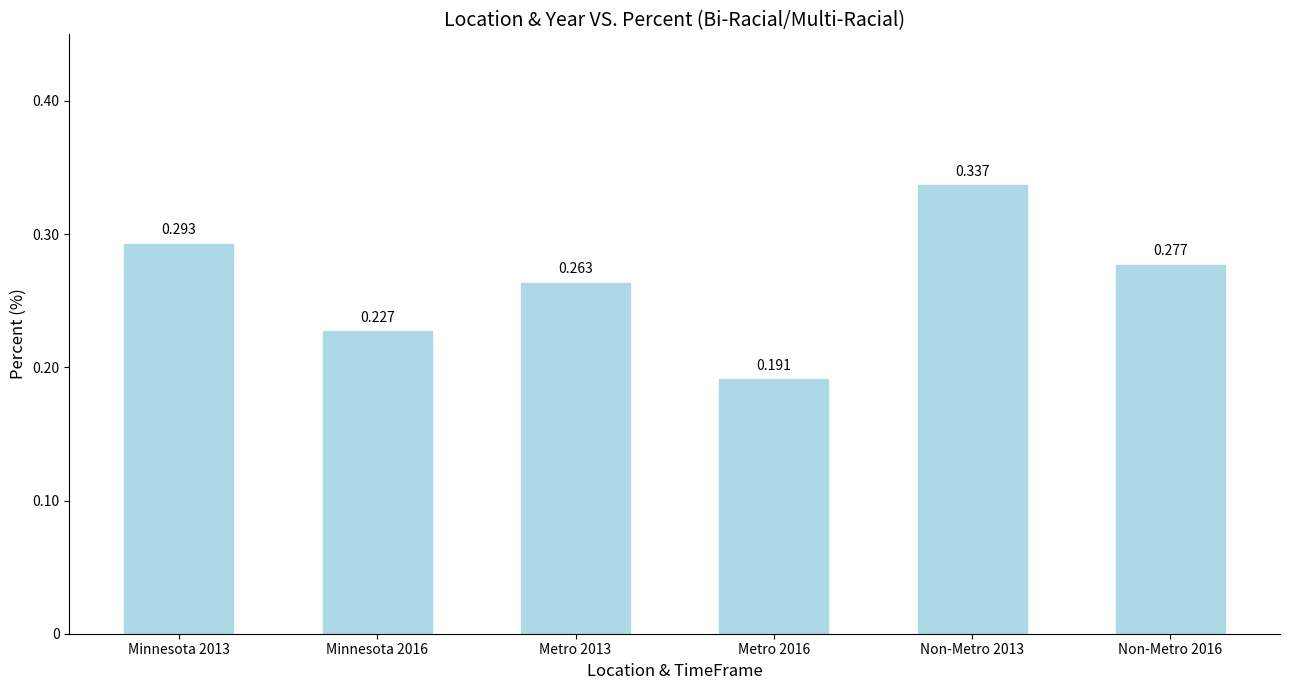

How many series are shown in this chart?

1